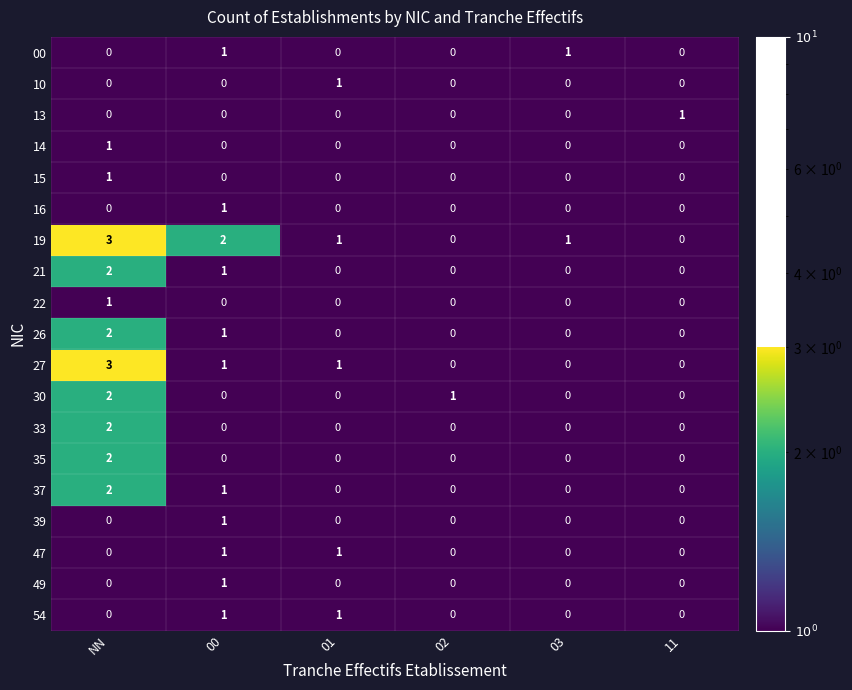

Is it true that 37 equals 0 at 03?

True